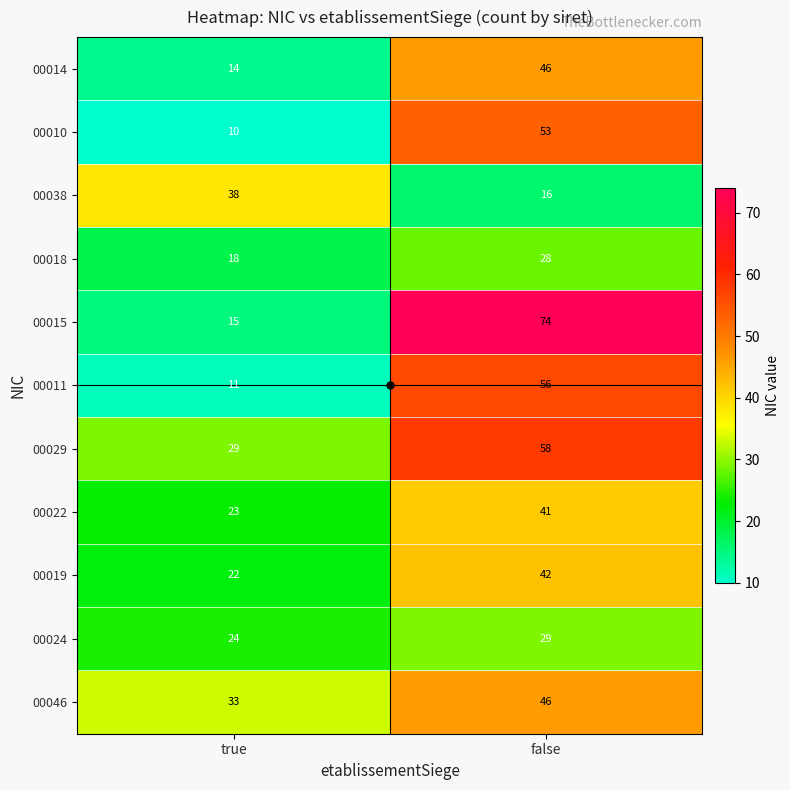

The 00024 series shows 15 at true. True or false?

False